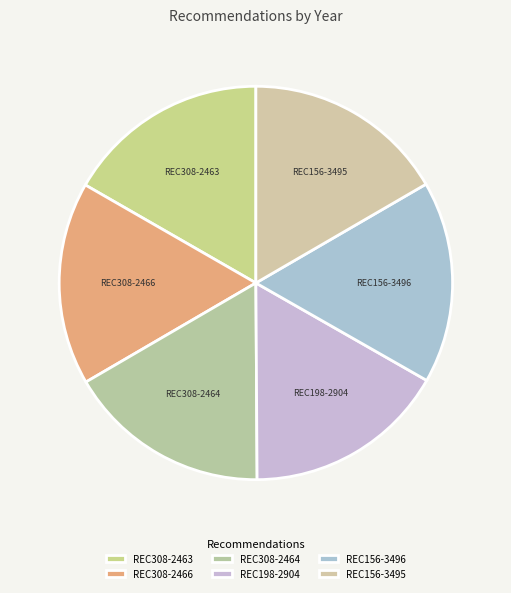

How many slices are in this pie chart?

6